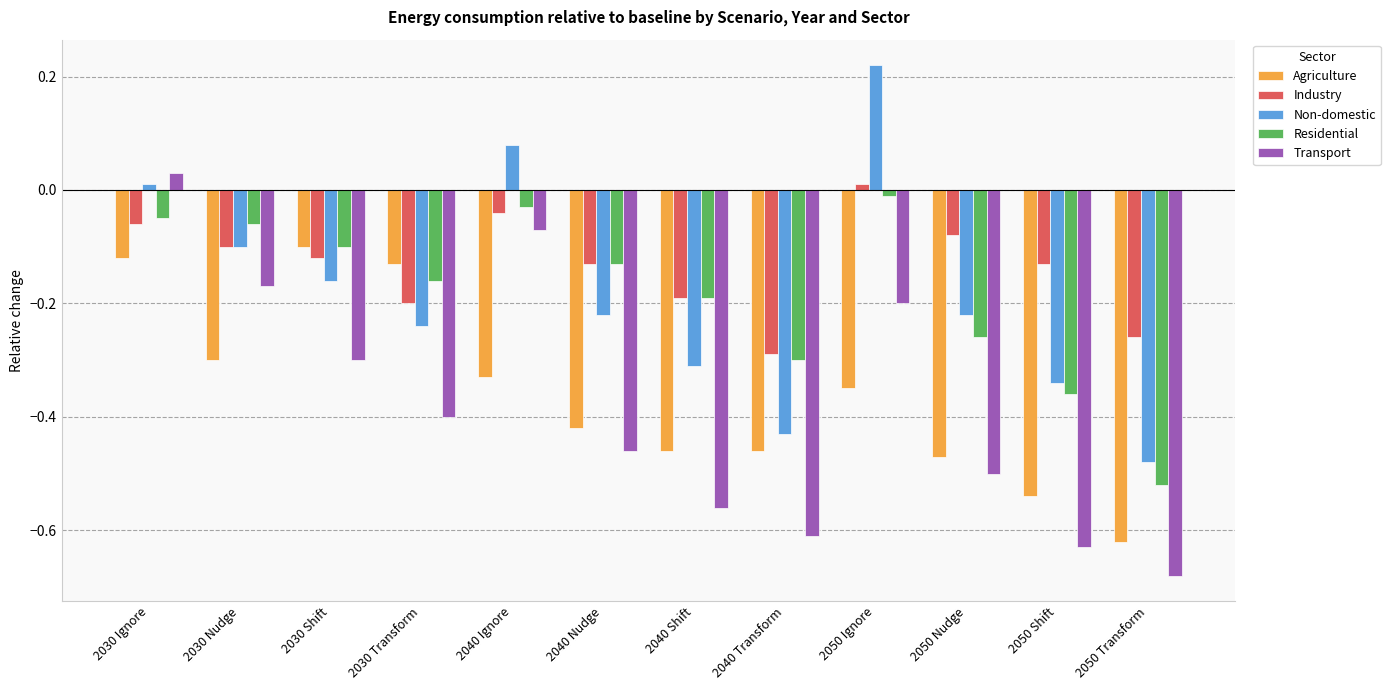

How many bars are there in total?

60